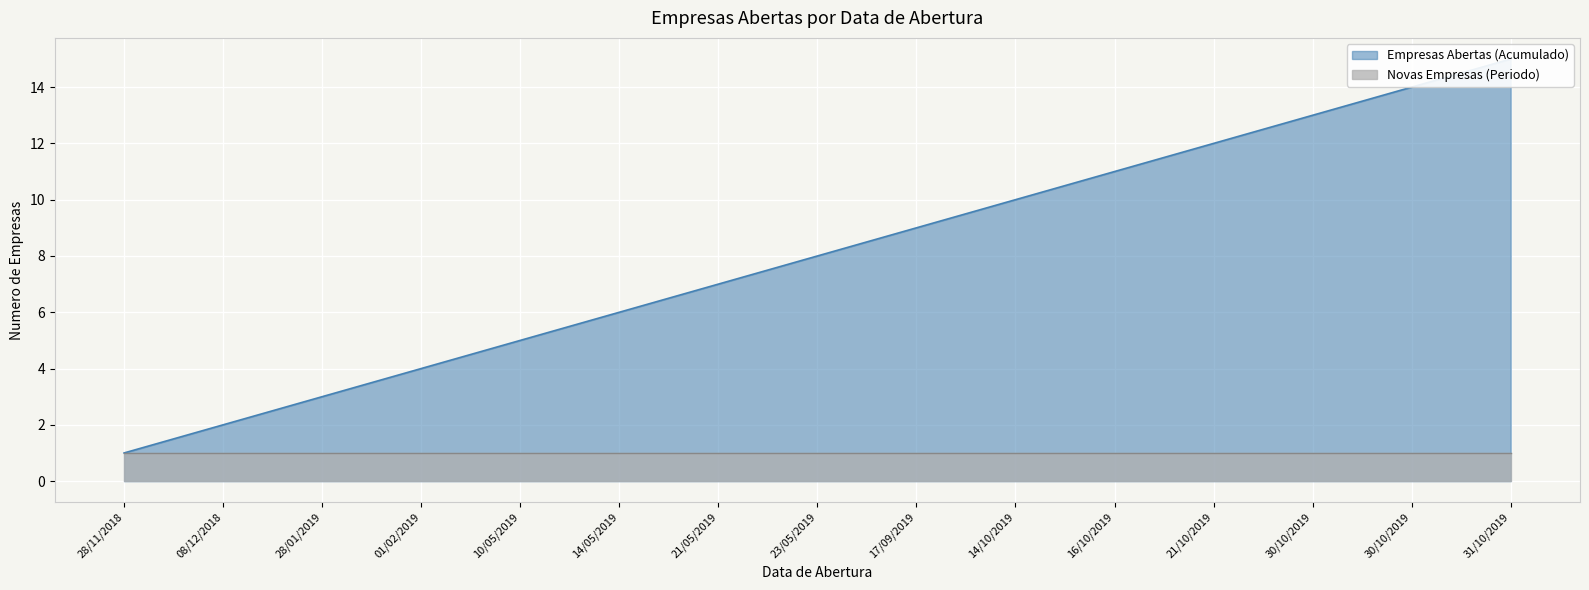

Where does the data first go above 8?

17/09/2019